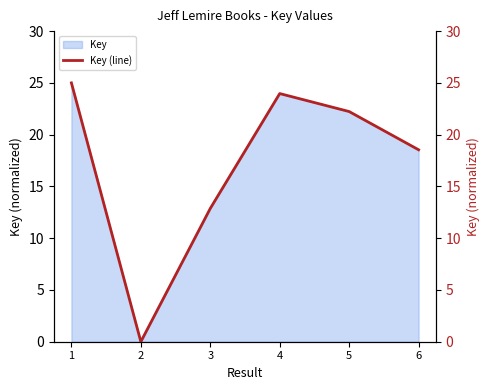

Reading left to right, extract all data points from this chart.

1=25.0	2=0.0	3=12.9	4=24.0	5=22.2	6=18.5